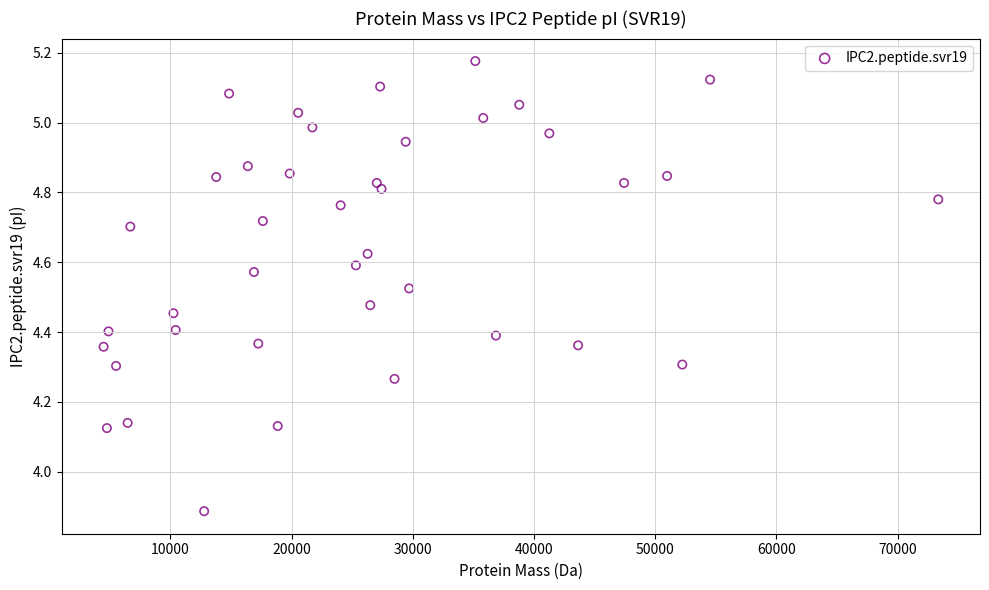

What is the range of Y values (max minus min)?

1.3